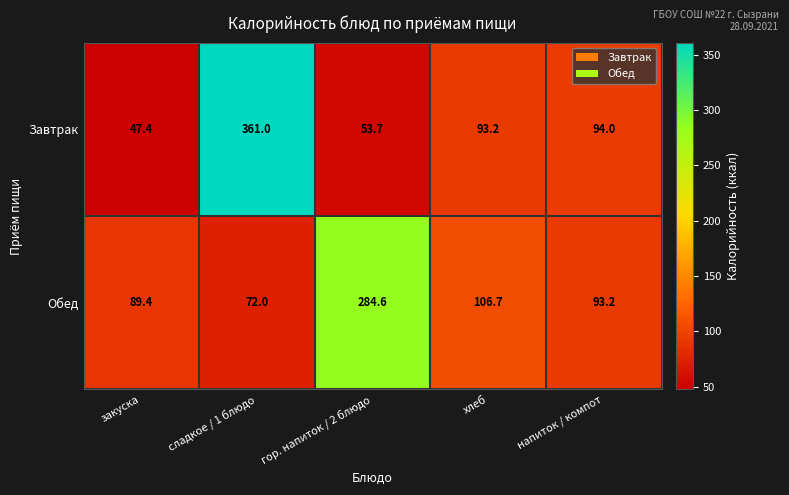

What is the difference between the maximum and second lowest values in the Обед series?

195.2